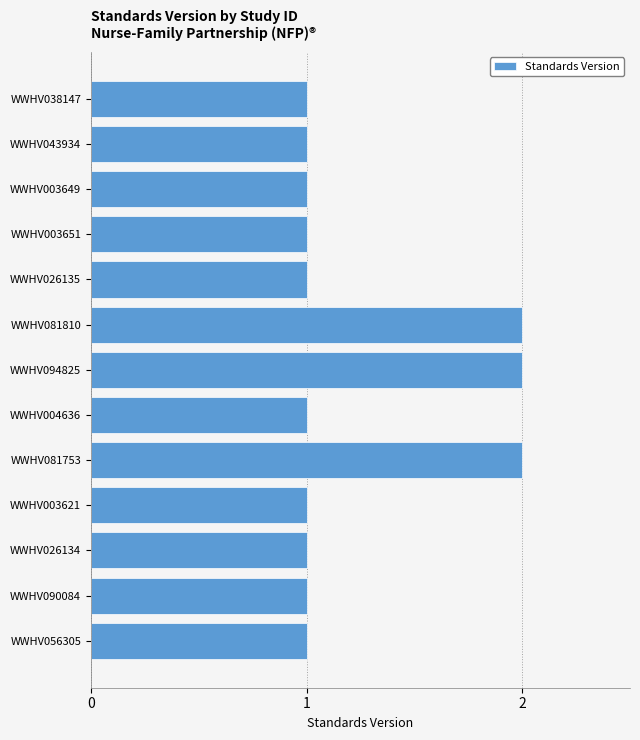

What is the maximum value shown in the chart?

2